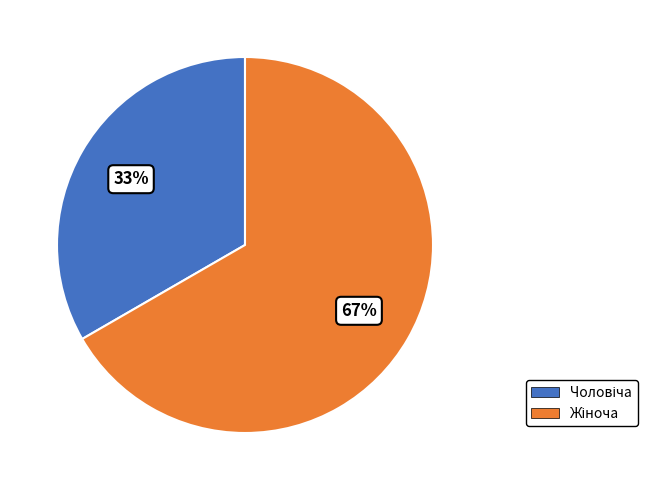

Count the number of slices in the pie.

2